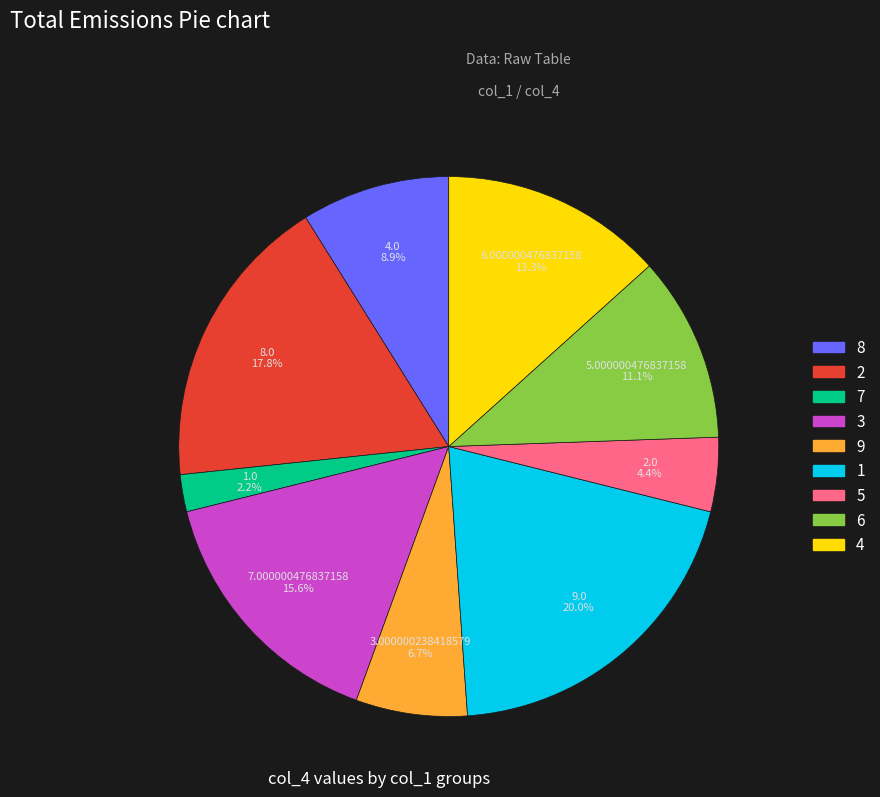

Count the number of slices in the pie.

9